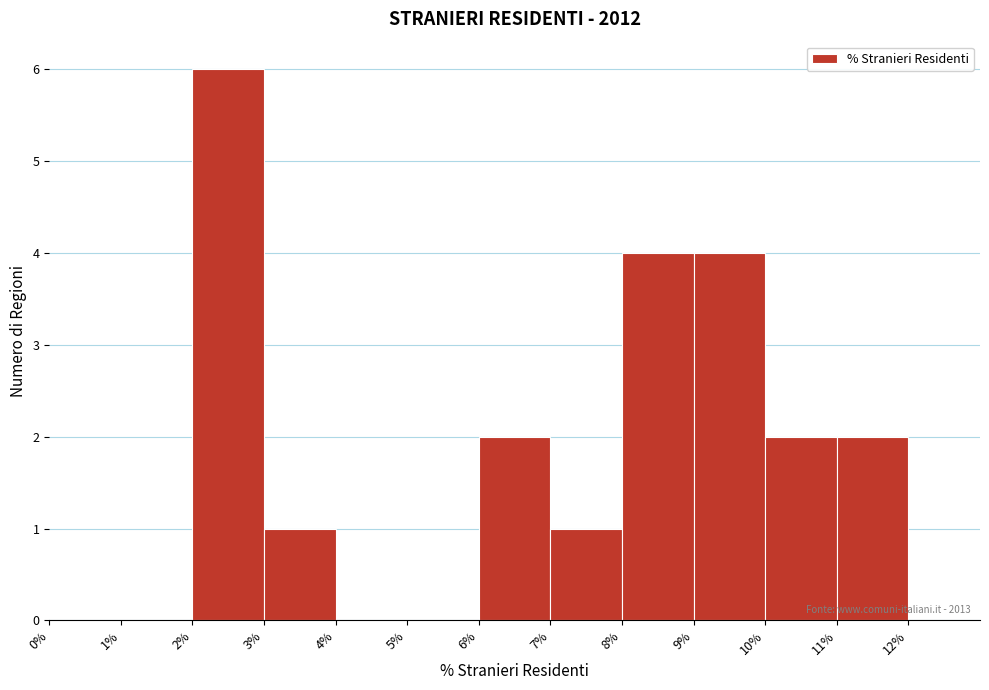

Which range on the x-axis has the tallest bar?

2% to 3%